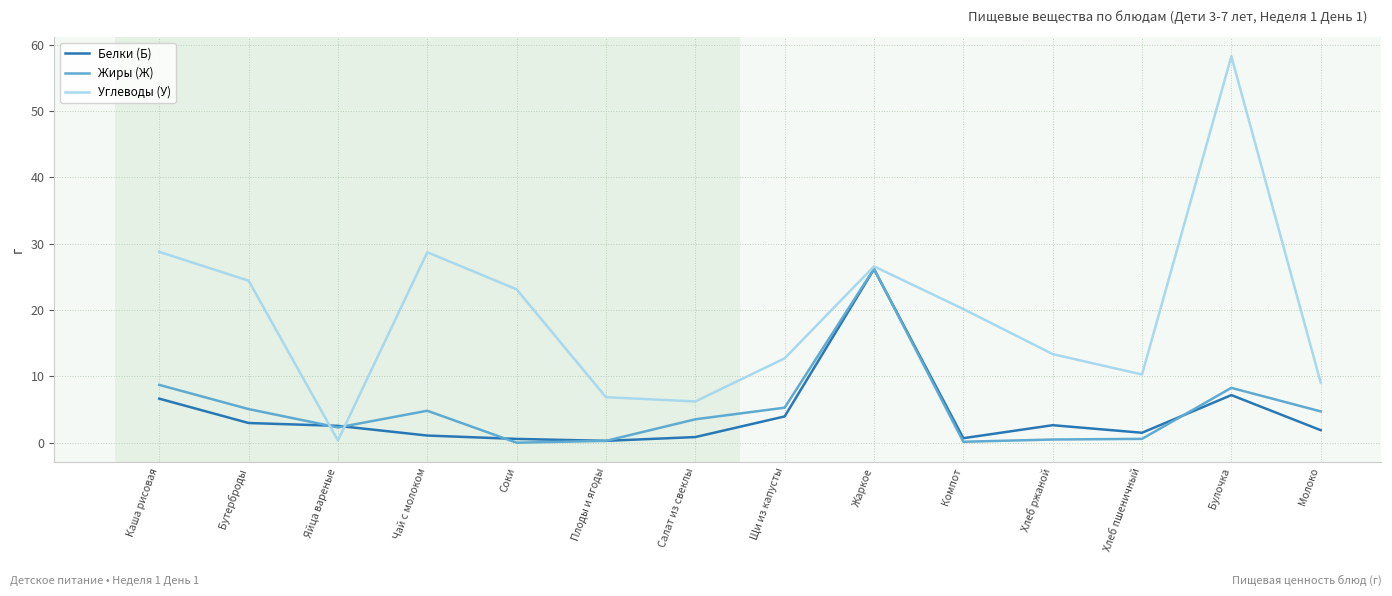

Between which two adjacent categories do Углеводы (У) and Белки (Б) first intersect?

Бутерброды and Яйца вареные